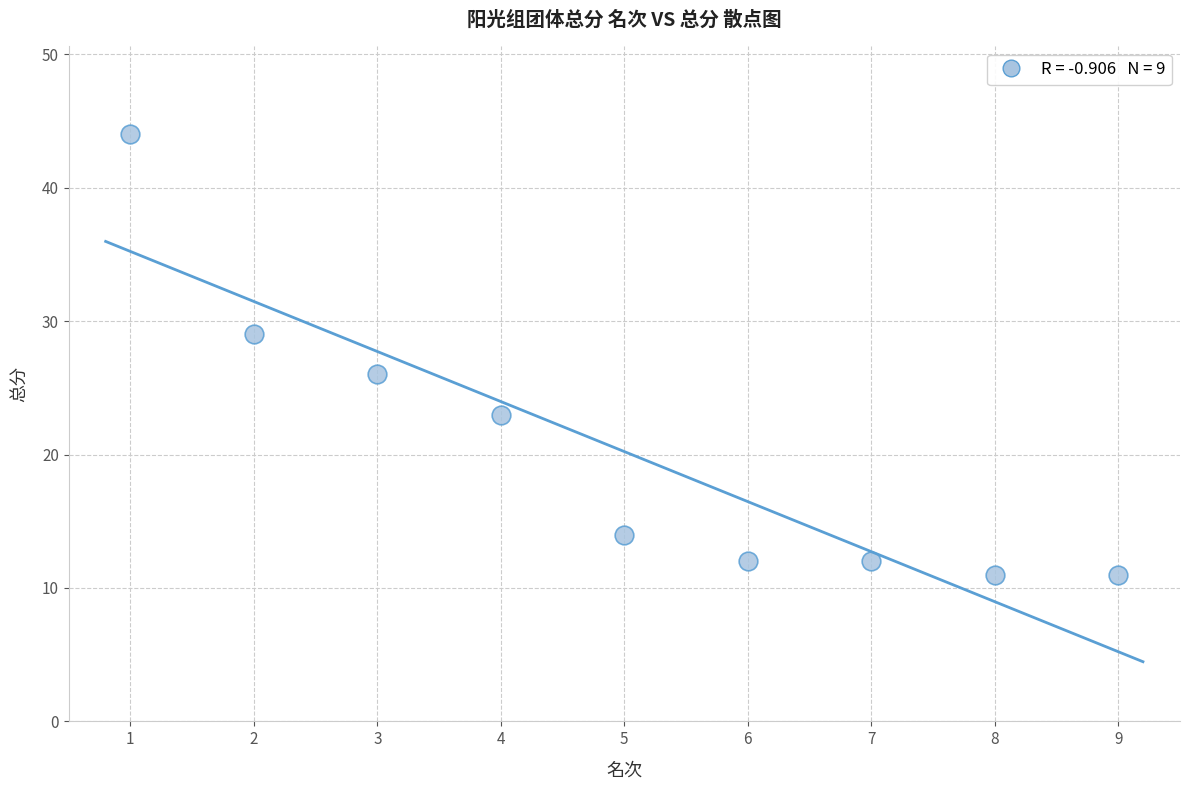

What is the average Y value?

20